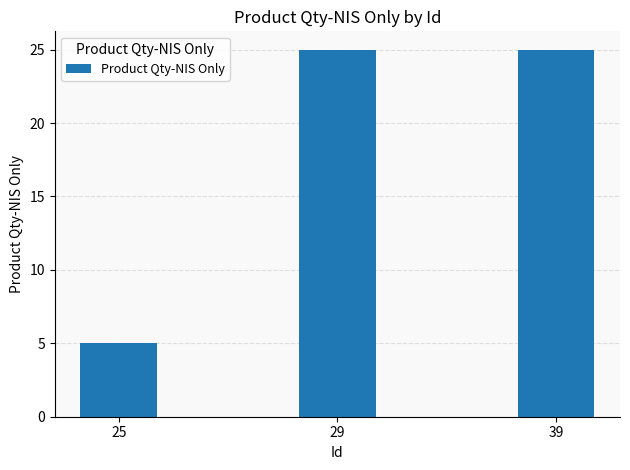

What value does the data have at 39?

25